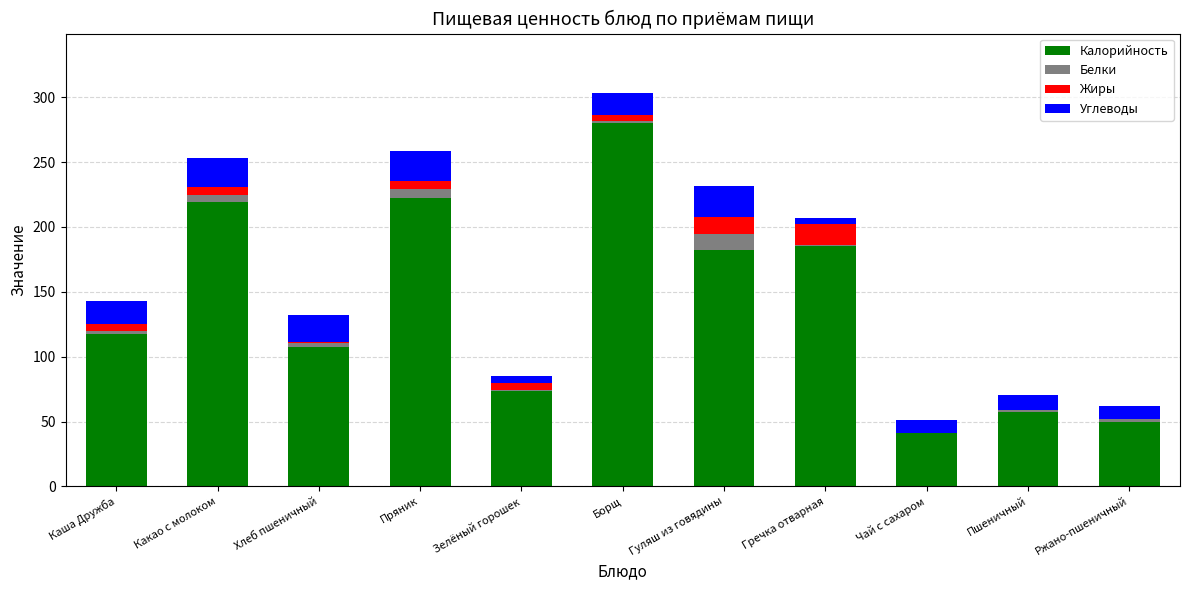

What is the sum of all Калорийность values?

1535.0